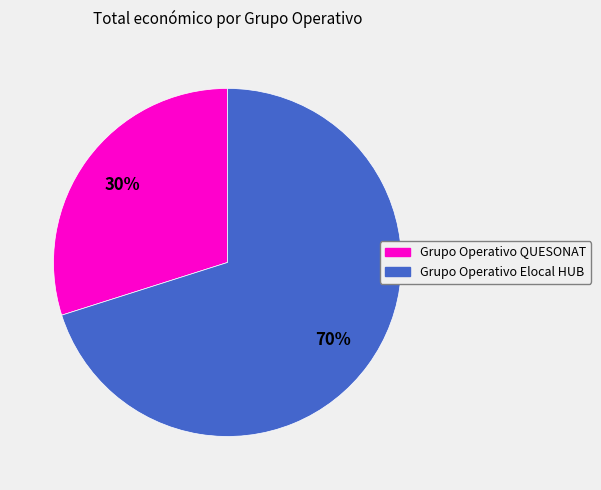

Does any single category account for the majority?

Yes